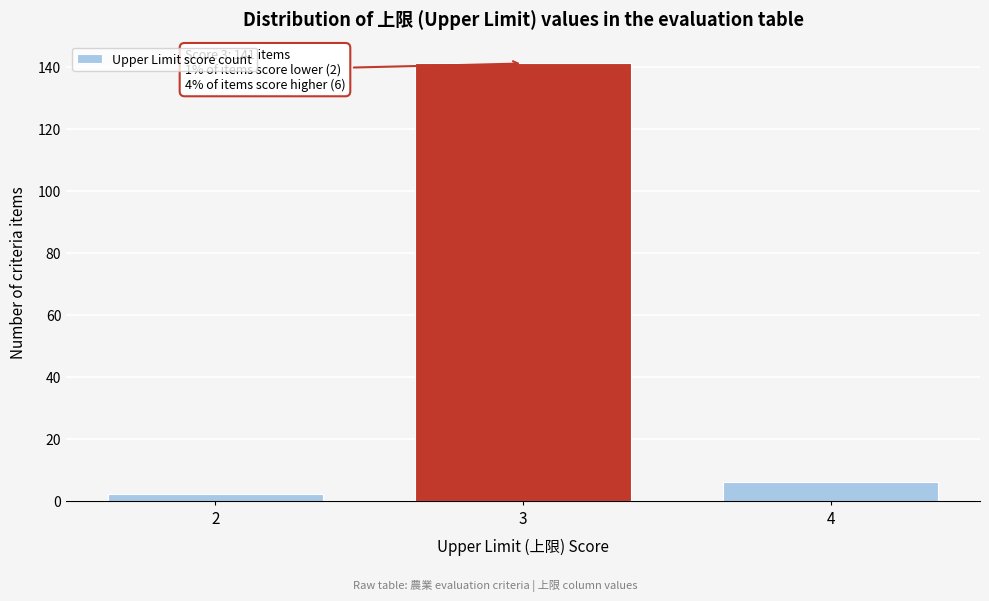

Reading left to right, extract all data points from this chart.

2	141	6